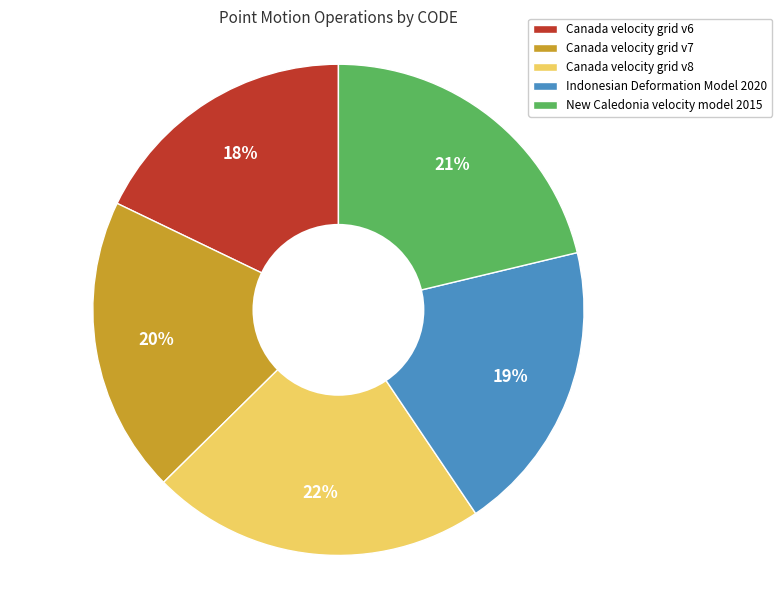

To the nearest percent, what is the difference between the Indonesian Deformation Model 2020 and New Caledonia velocity model 2015 slice percentages?

2%